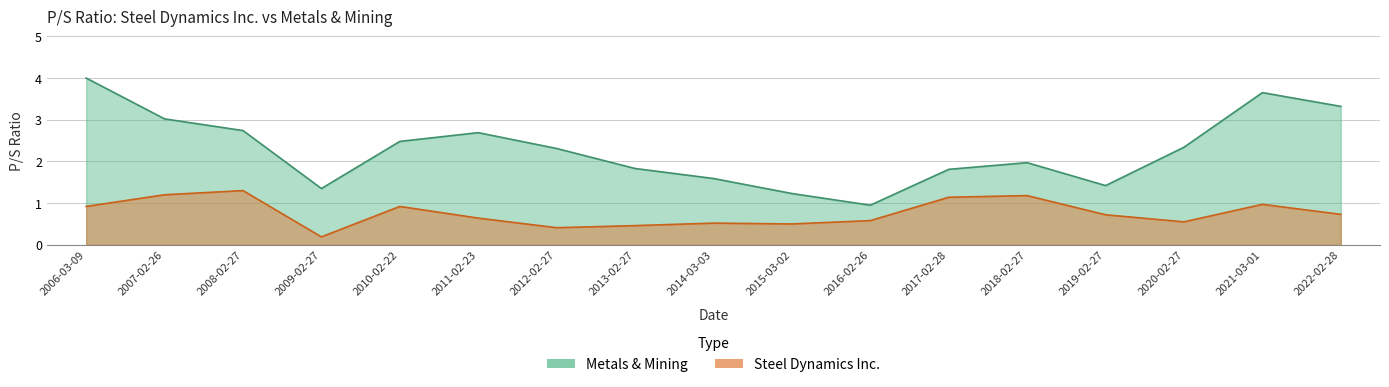

What are all the series names shown in the legend?

Metals & Mining, Steel Dynamics Inc.